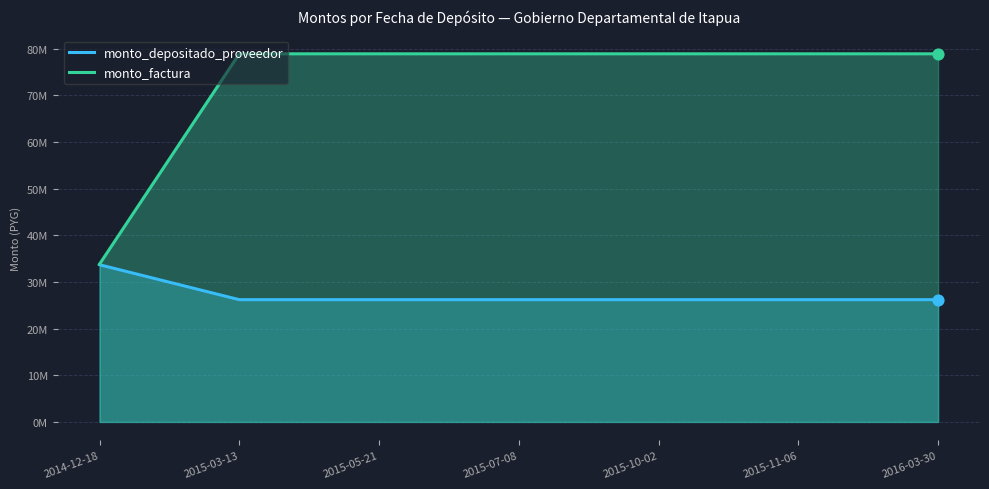

What are all the series names shown in the legend?

monto_depositado_proveedor, monto_factura